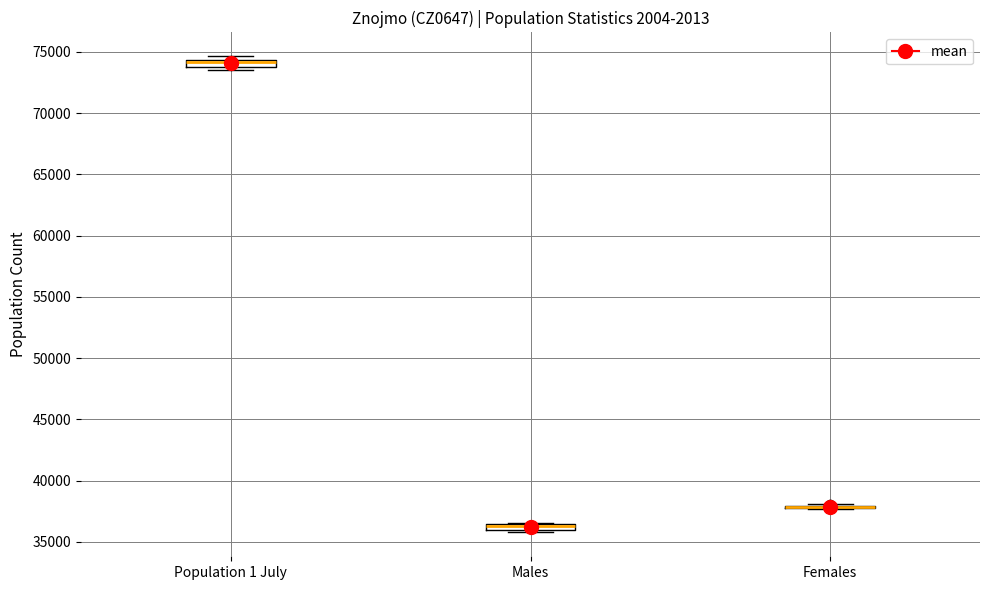

Where is the upper edge of the box for Population 1 July on the y-axis? The values are not printed on the chart, so give them approximately, as read against the axis.

74500